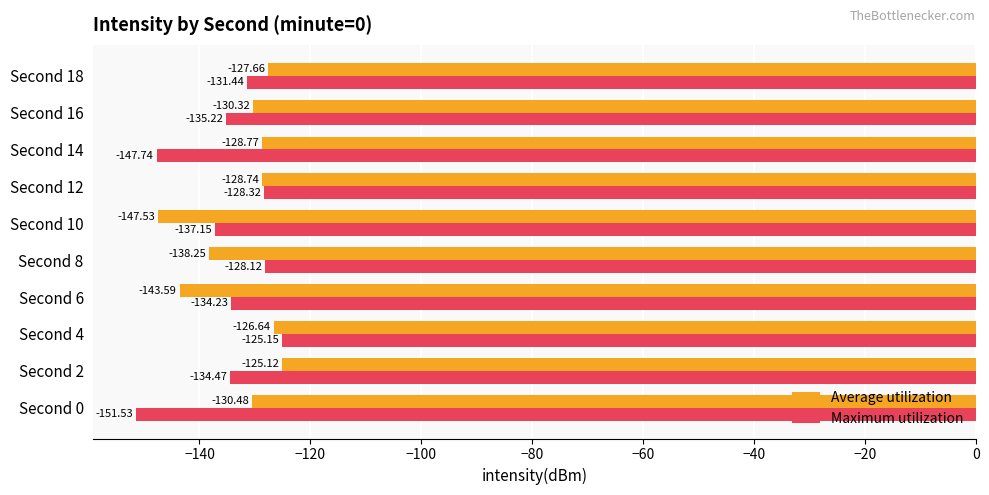

Which series has the largest total across all categories?

Average utilization